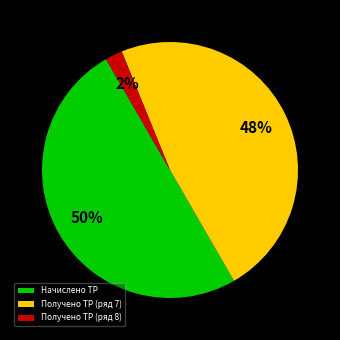

To the nearest percent, what is the difference between the largest and smallest slice percentages?

48%